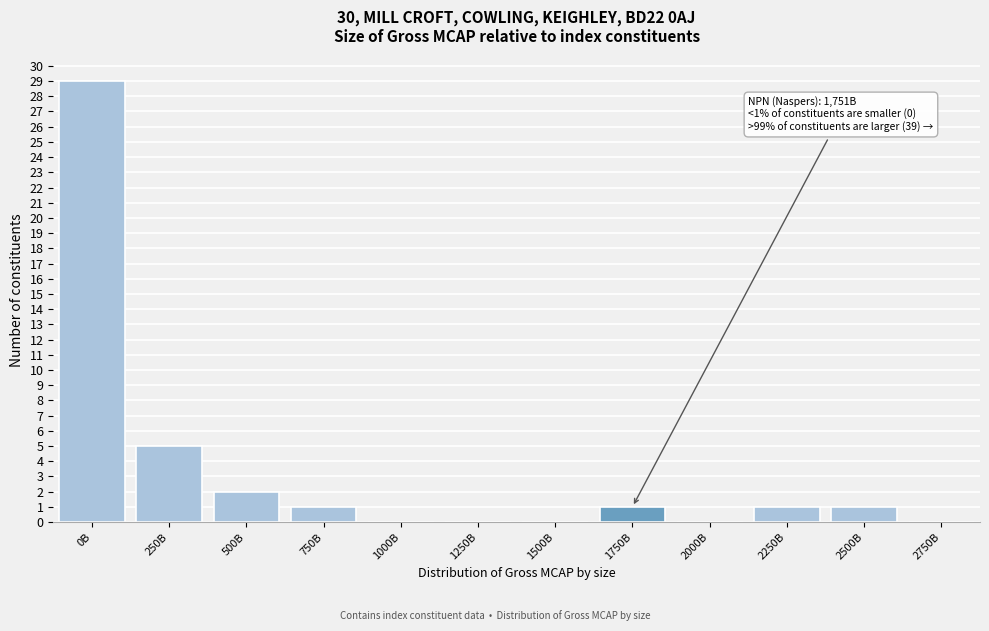

Reading left to right, transcribe all the data shown in this chart.

0B=29	250B=5	500B=2	750B=1	1000B=0	1250B=0	1500B=0	1750B=1	2000B=0	2250B=1	2500B=1	2750B=0